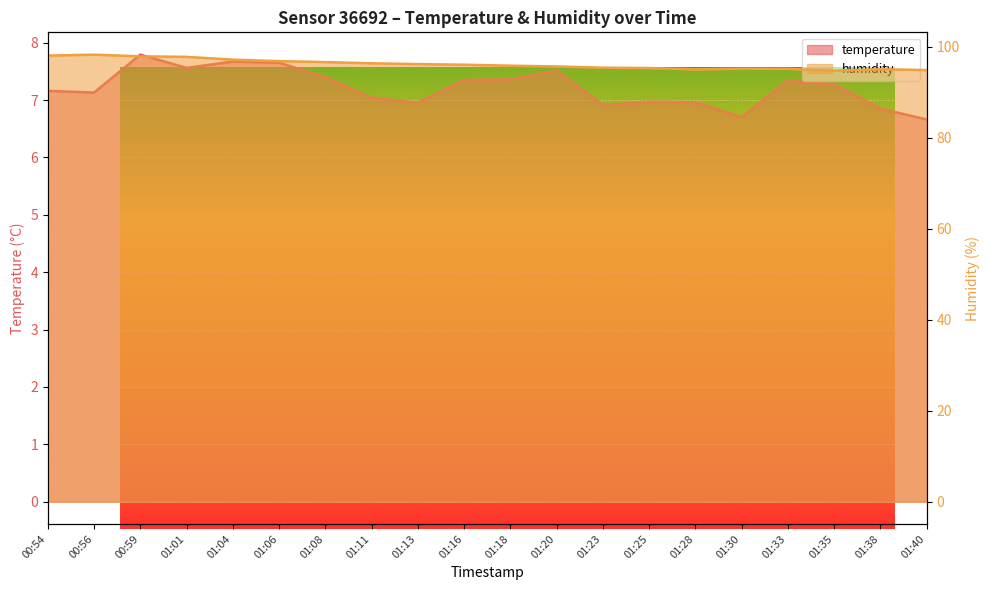

At how many categories does at least one series exceed 84?

20